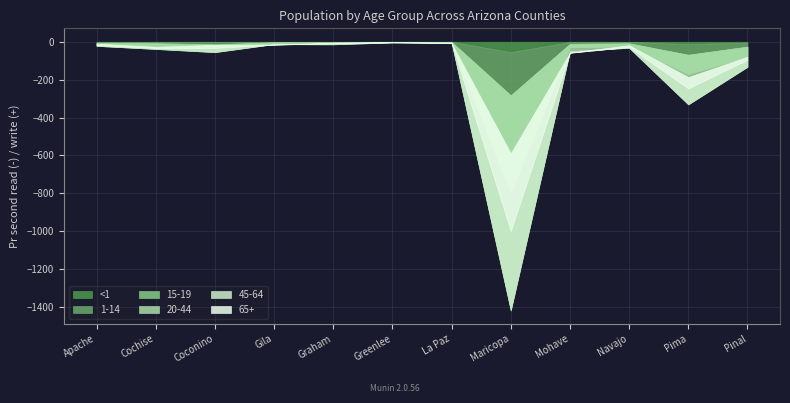

Count the number of categories in the chart.

12